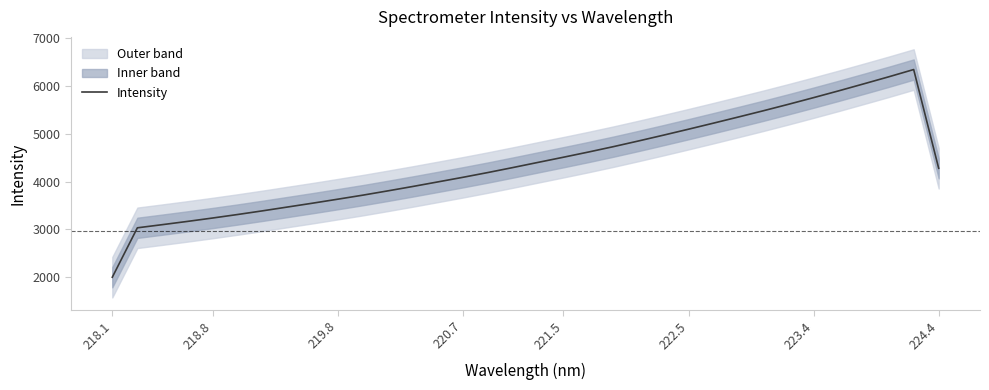

Which category has the lowest value in the Intensity series?

218.1